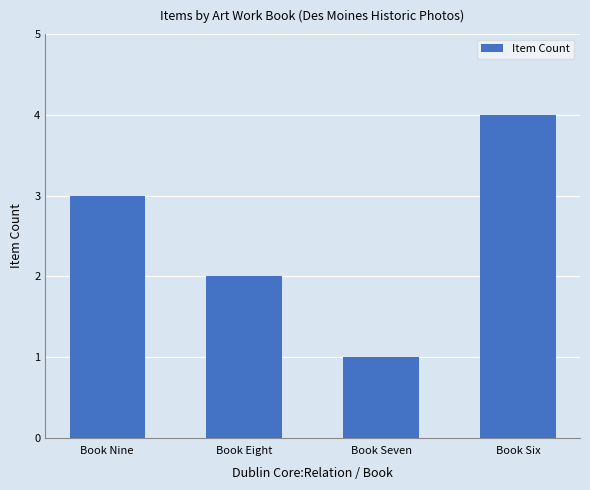

What is the smallest value displayed?

1